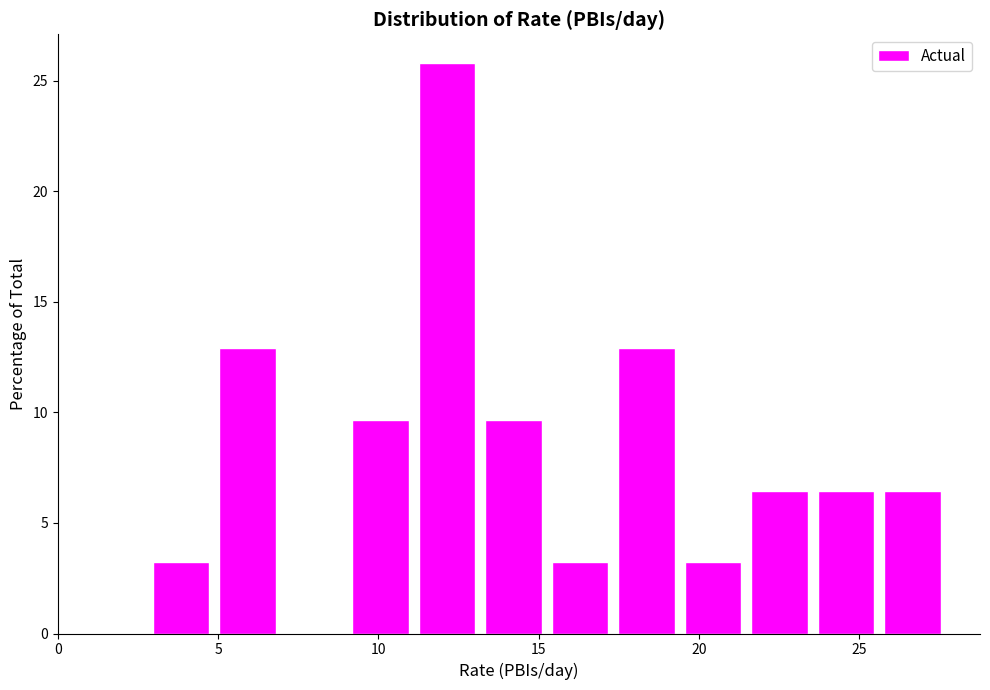

Reading left to right, list every bar in this chart as the range it spans on the x-axis followed by its height. Neither the bar edges nor the heights are printed on the chart, so give them approximately, as read against the axes.

3.0 to 5.0: 3.0
5.0 to 7.0: 13.0
7.0 to 9.0: 0
9.0 to 11.0: 9.5
11.0 to 13.0: 26.0
13.0 to 15.5: 9.5
15.5 to 17.5: 3.0
17.5 to 19.5: 13.0
19.5 to 21.5: 3.0
21.5 to 23.5: 6.5
23.5 to 25.5: 6.5
25.5 to 27.5: 6.5